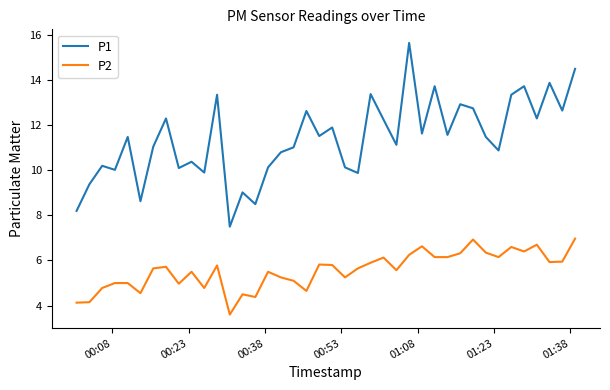

What is the lowest value of the P1 series?

7.5